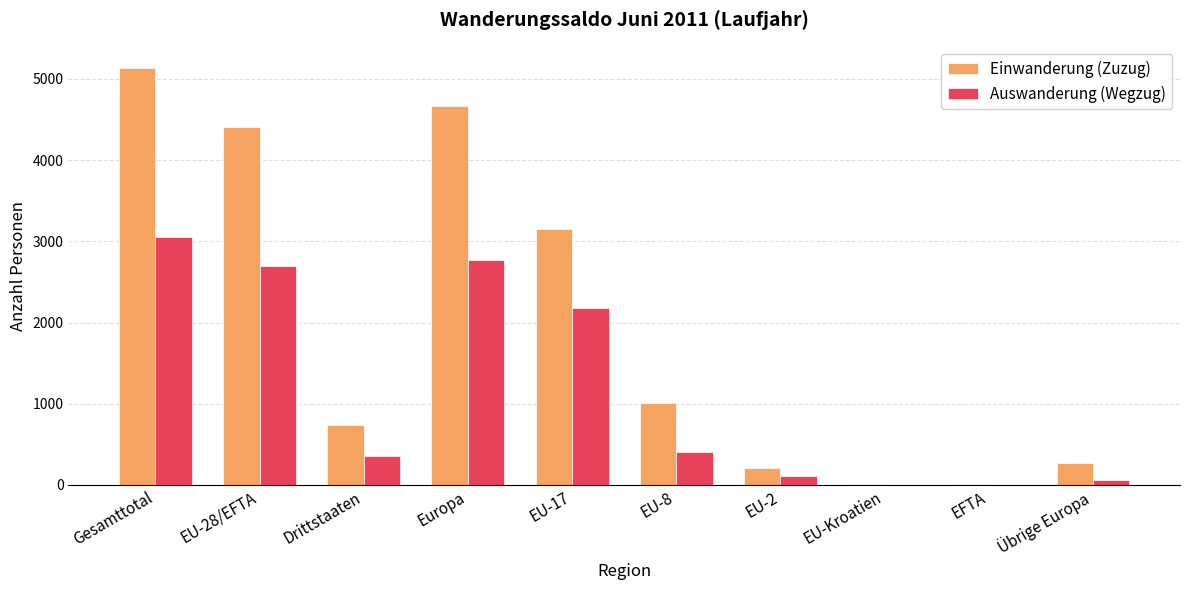

Where is Auswanderung (Wegzug) nearest to the value 1526?

EU-17